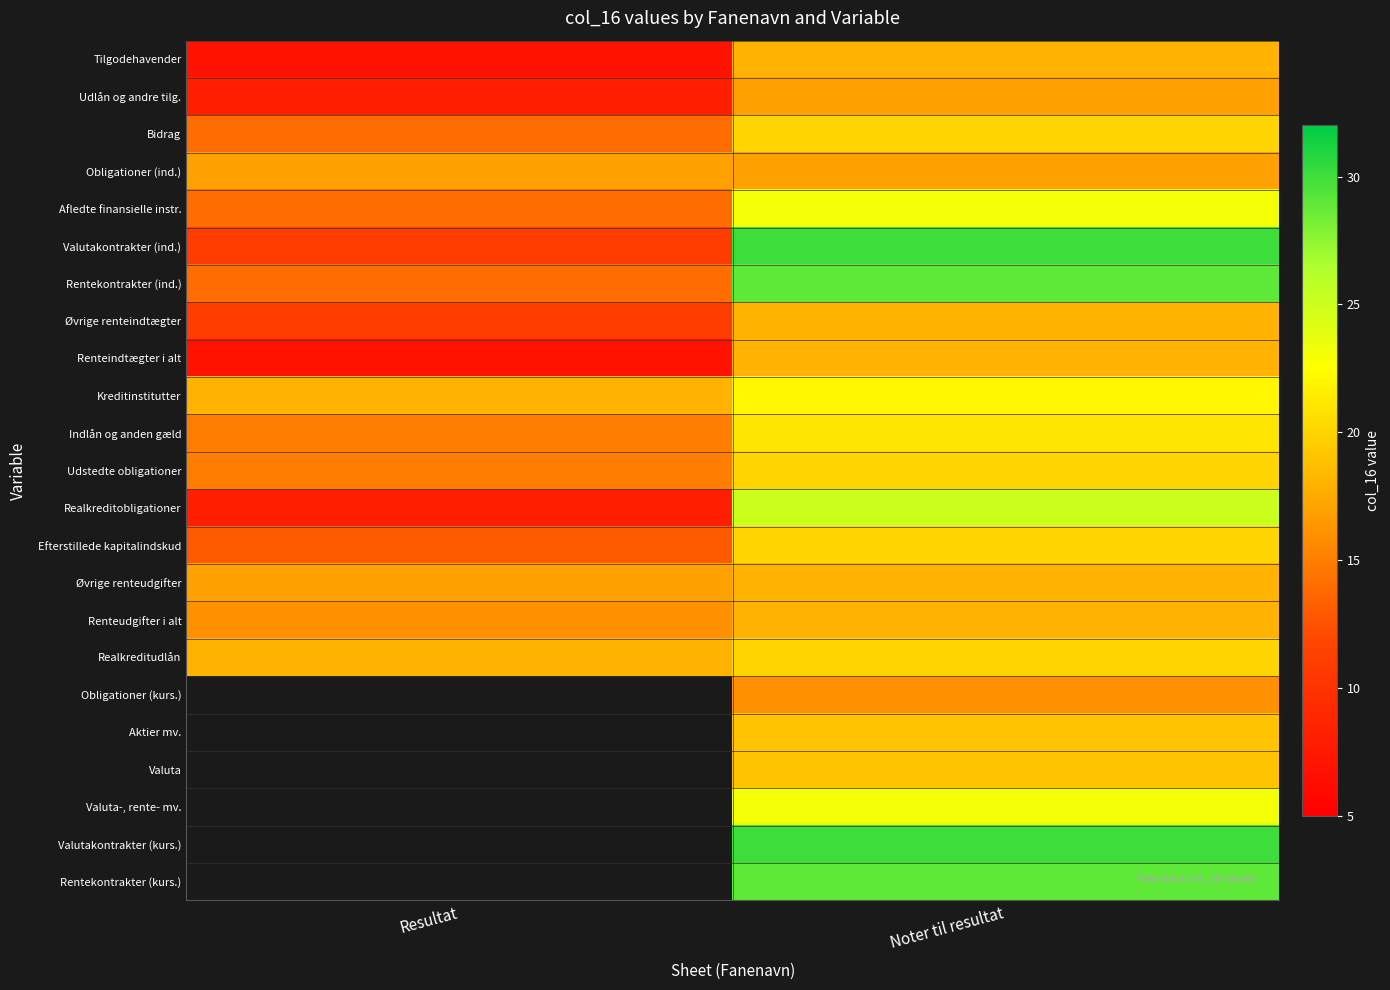

Count the number of data series in this chart.

23